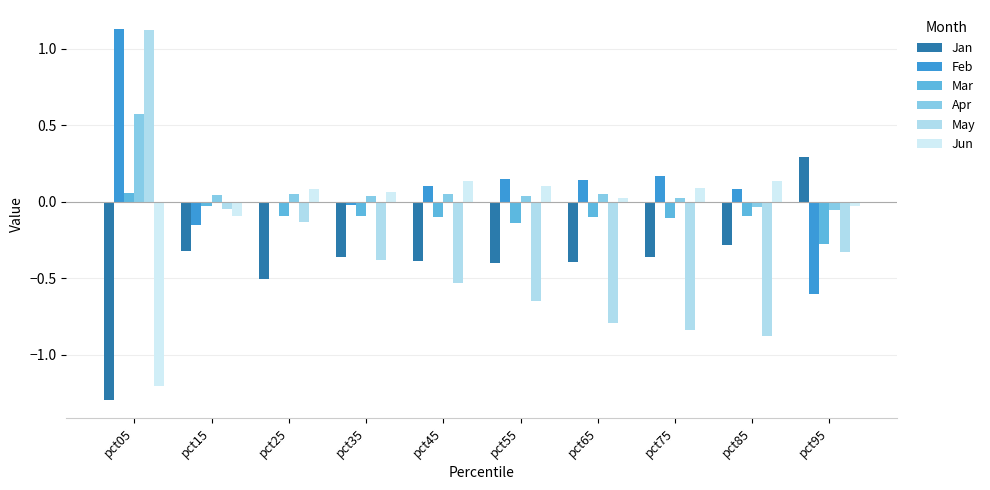

Reading left to right, extract all data points from this chart.

Jan: -1.3	-0.3	-0.5	-0.4	-0.4	-0.4	-0.4	-0.4	-0.3	0.3
Feb: 1.1	-0.2	-0.0	-0.0	0.1	0.1	0.1	0.2	0.1	-0.6
Mar: 0.1	-0.0	-0.1	-0.1	-0.1	-0.1	-0.1	-0.1	-0.1	-0.3
Apr: 0.6	0.0	0.0	0.0	0.0	0.0	0.0	0.0	-0.0	-0.1
May: 1.1	-0.0	-0.1	-0.4	-0.5	-0.7	-0.8	-0.8	-0.9	-0.3
Jun: -1.2	-0.1	0.1	0.1	0.1	0.1	0.0	0.1	0.1	-0.0